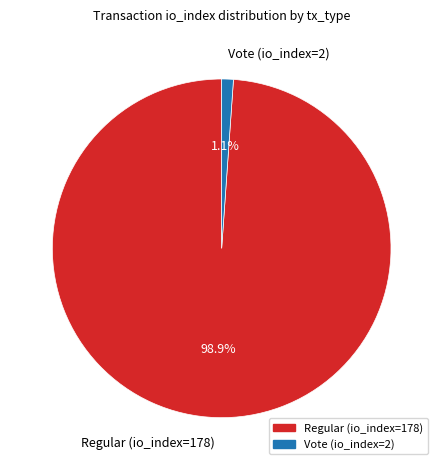

What is the majority slice?

Regular (io_index=178)